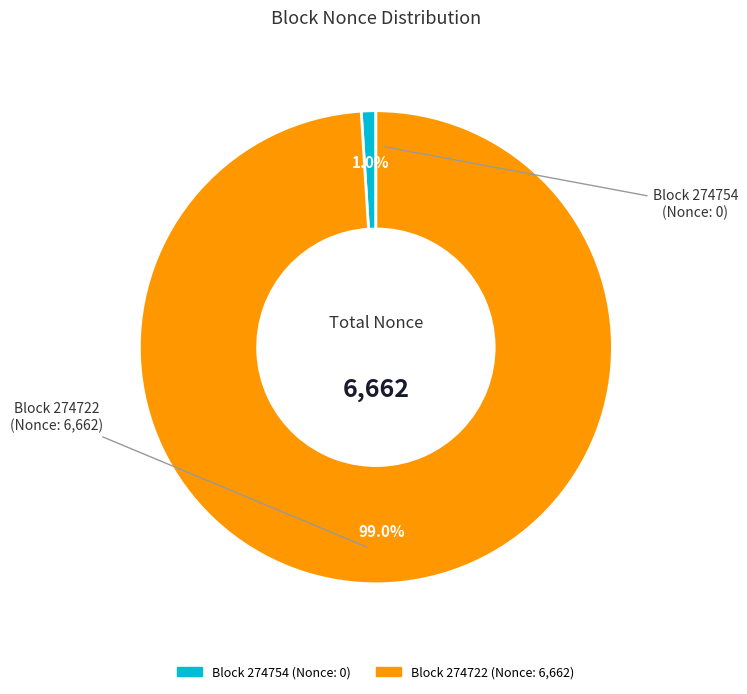

Is there any slice that represents more than half of the pie?

Yes